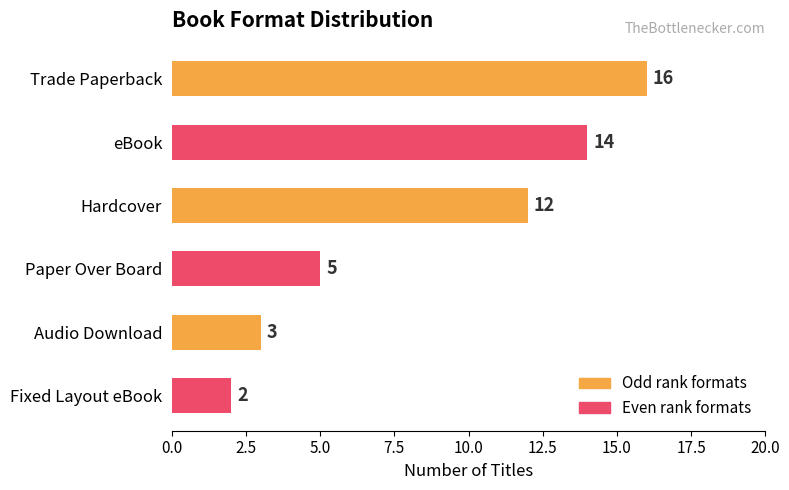

At which label is the value closest to 9?

Hardcover